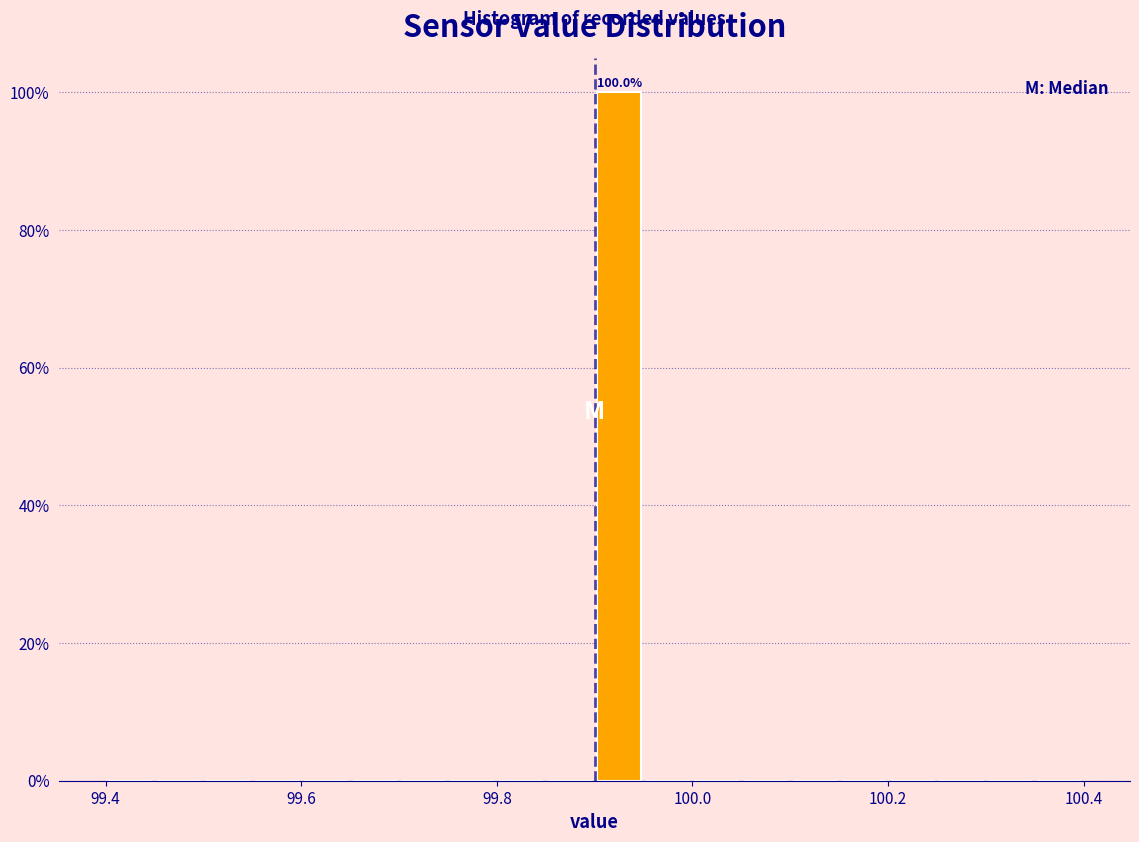

Read against the x-axis, roughly where is the centre of the tallest bar?

99.92